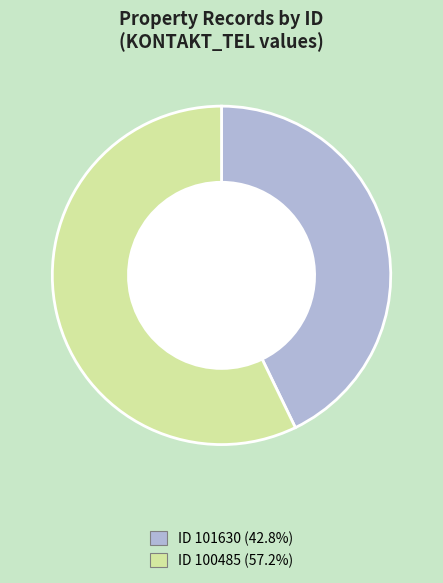

Is there a majority slice in this chart?

Yes